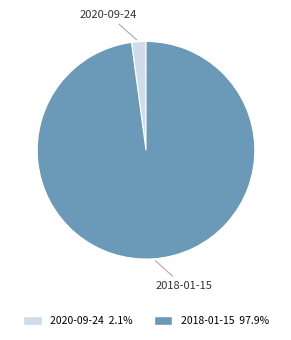

Rank the categories by value from highest to lowest.

2018-01-15, 2020-09-24